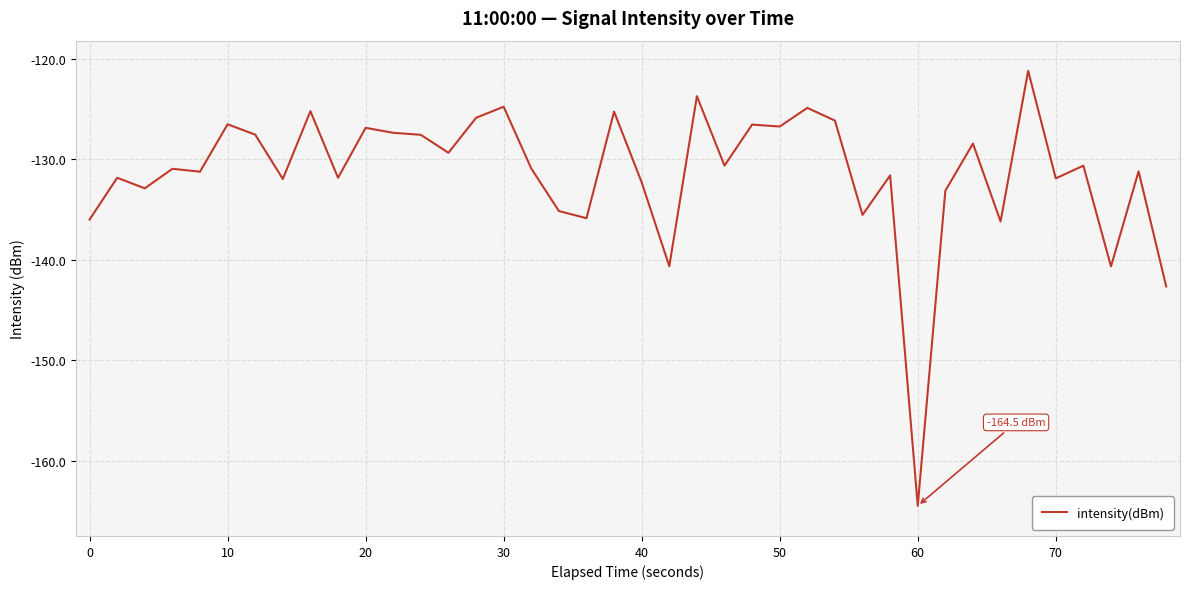

How many values exceed -130?

17